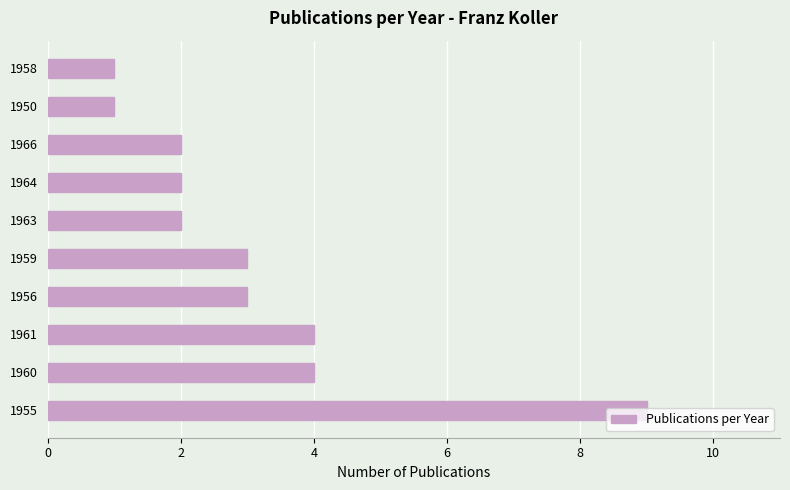

What is the minimum value shown in the chart?

1